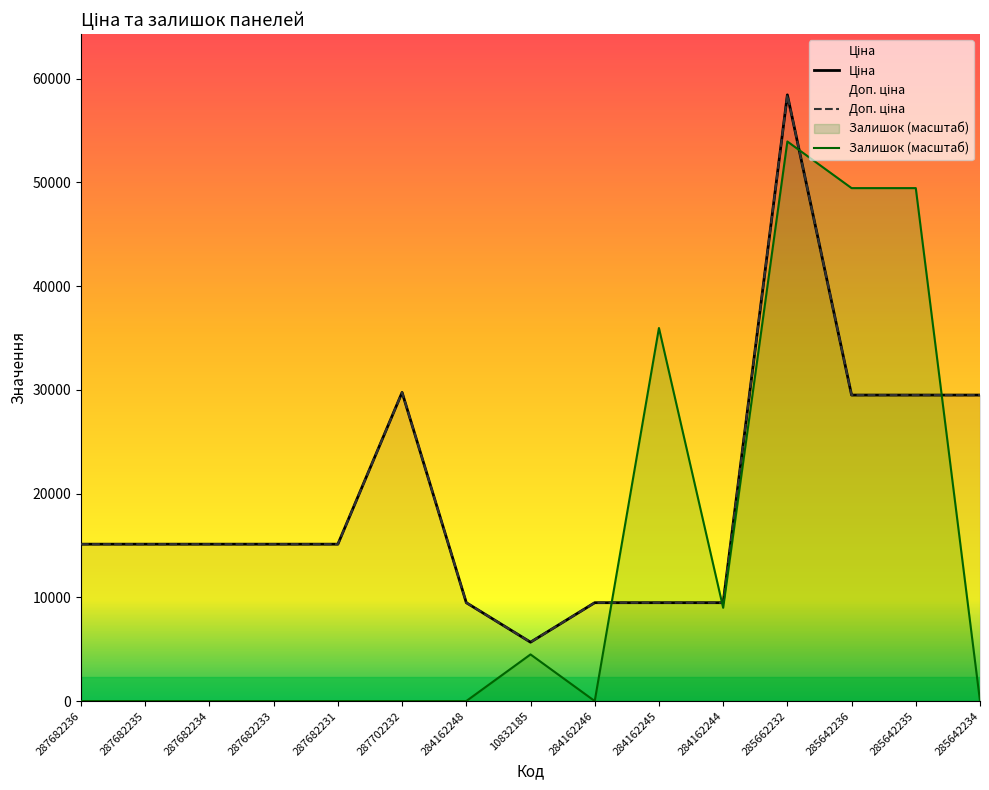

Does the chart have visible grid lines?

No